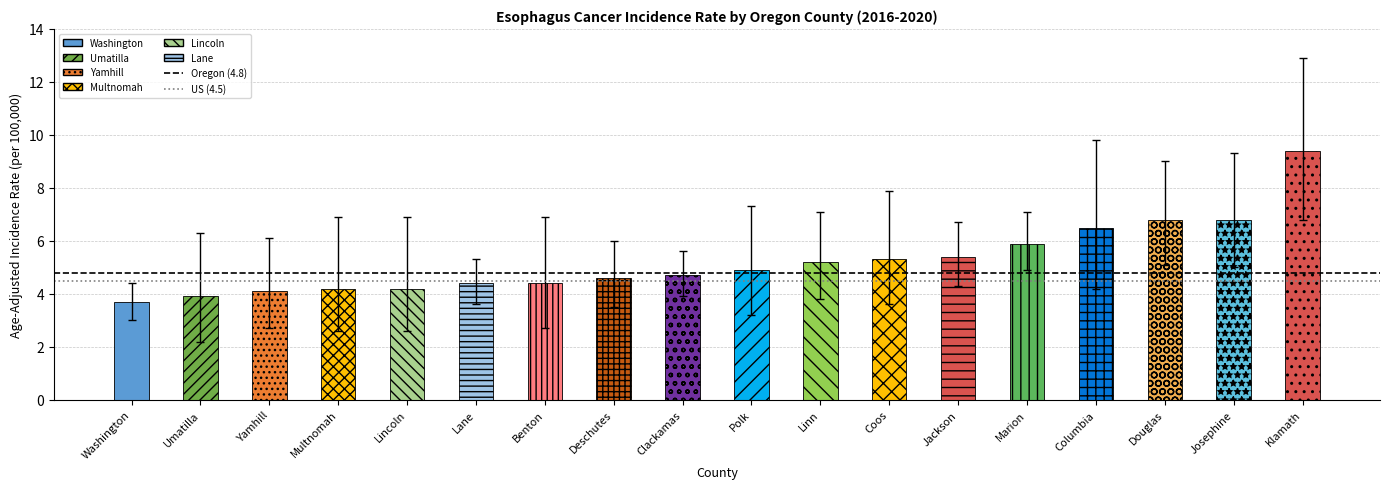

Reading left to right, transcribe all the data shown in this chart.

3.7	3.9	4.1	4.2	4.2	4.4	4.4	4.6	4.7	4.9	5.2	5.3	5.4	5.9	6.5	6.8	6.8	9.4